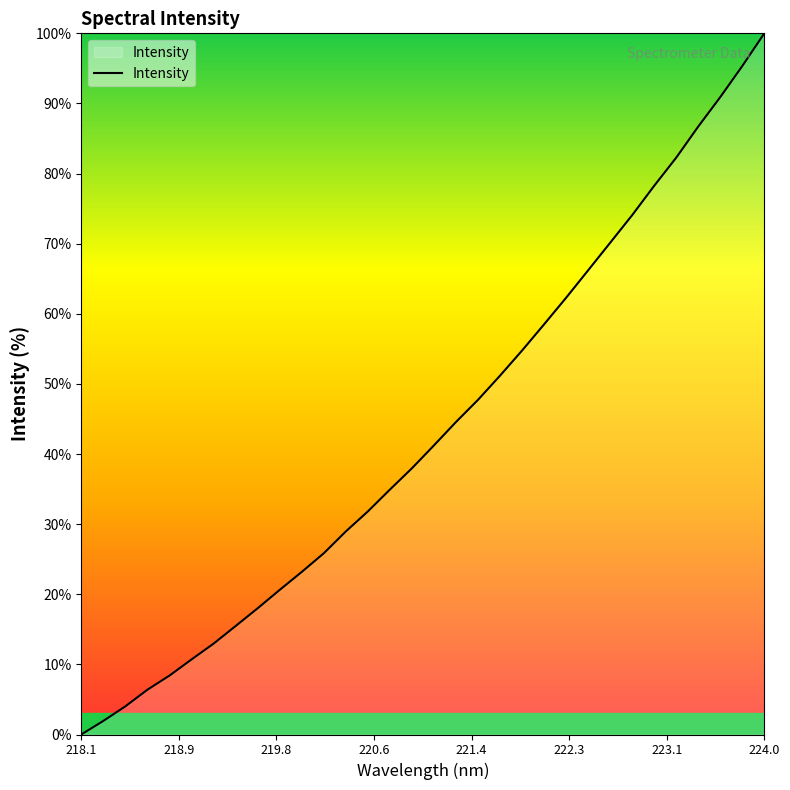

What is the greatest value displayed?

100.0